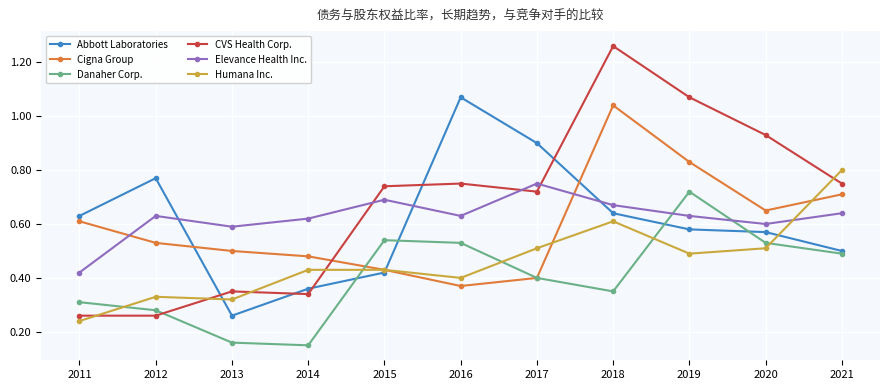

At which category is the sum across all series the highest?

2018